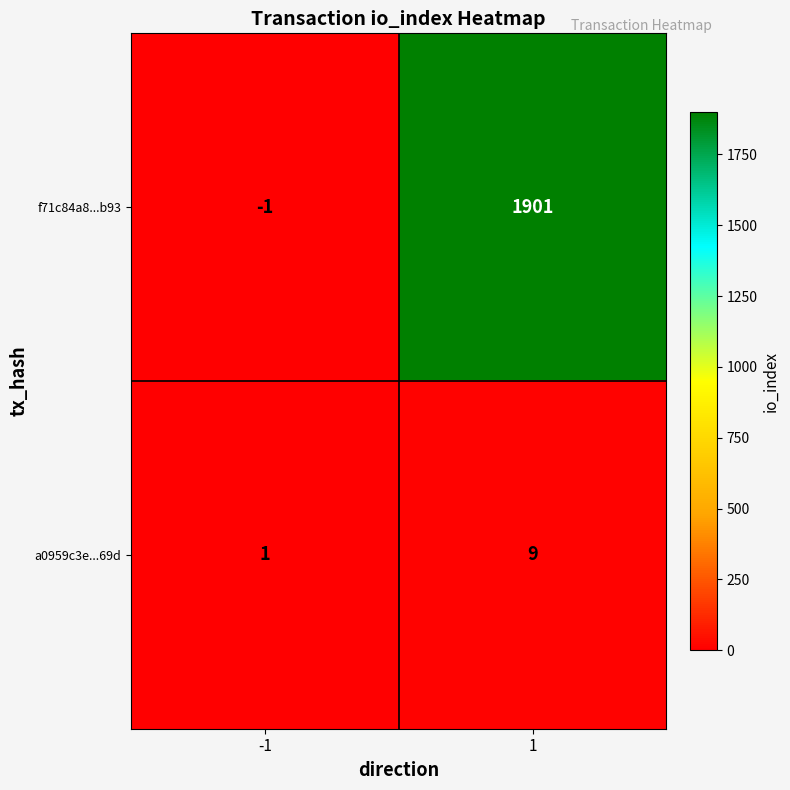

What is the difference between the highest and lowest values at 1?

1892